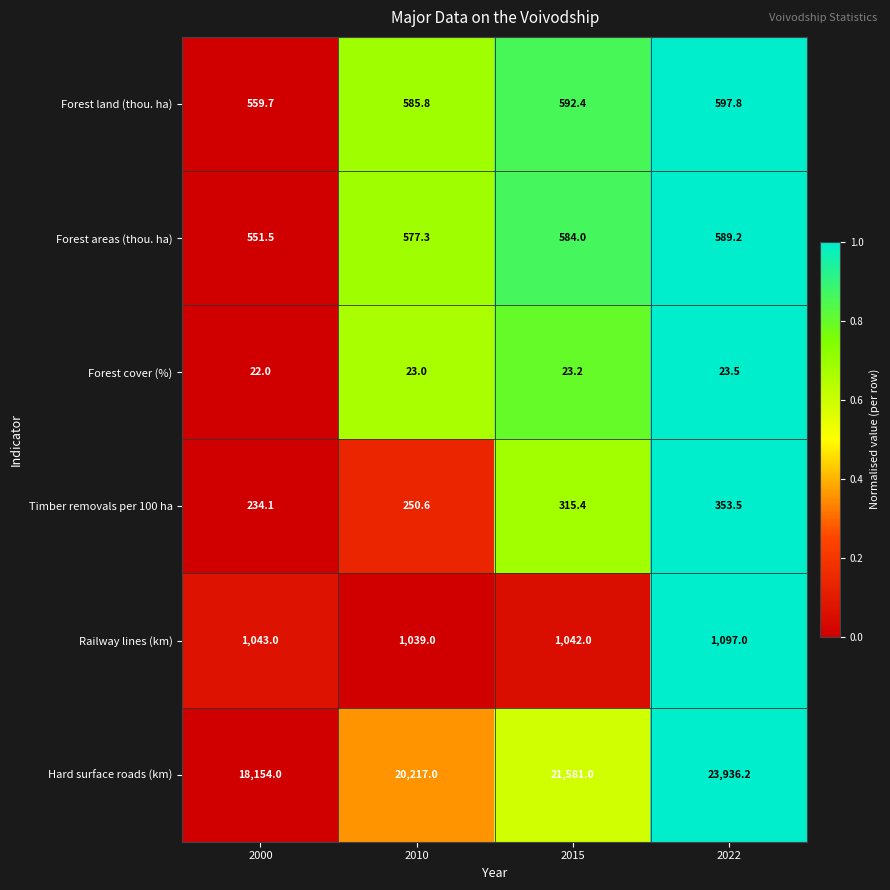

Is it true that Timber removals per 100 ha equals 462.3 at 2022?

False